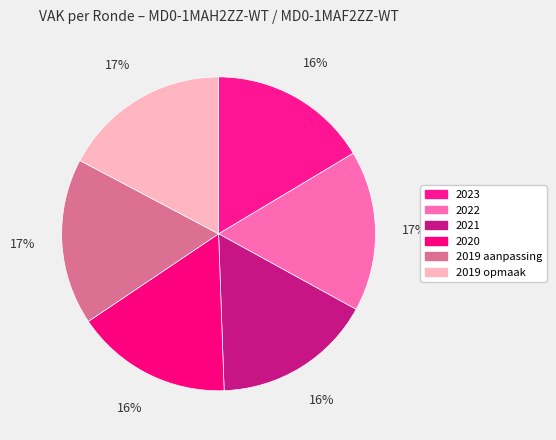

To the nearest percent, what is the combined percentage of 2019 opmaak and 2019 aanpassing?

34%